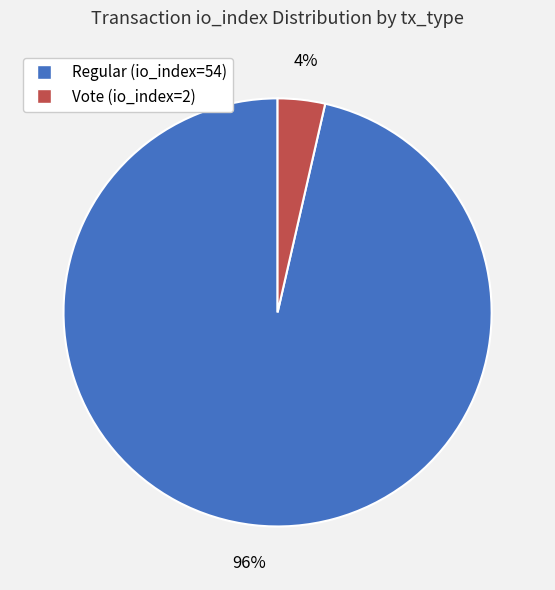

Is it true that Regular (io_index=54) is 88% of the pie?

False